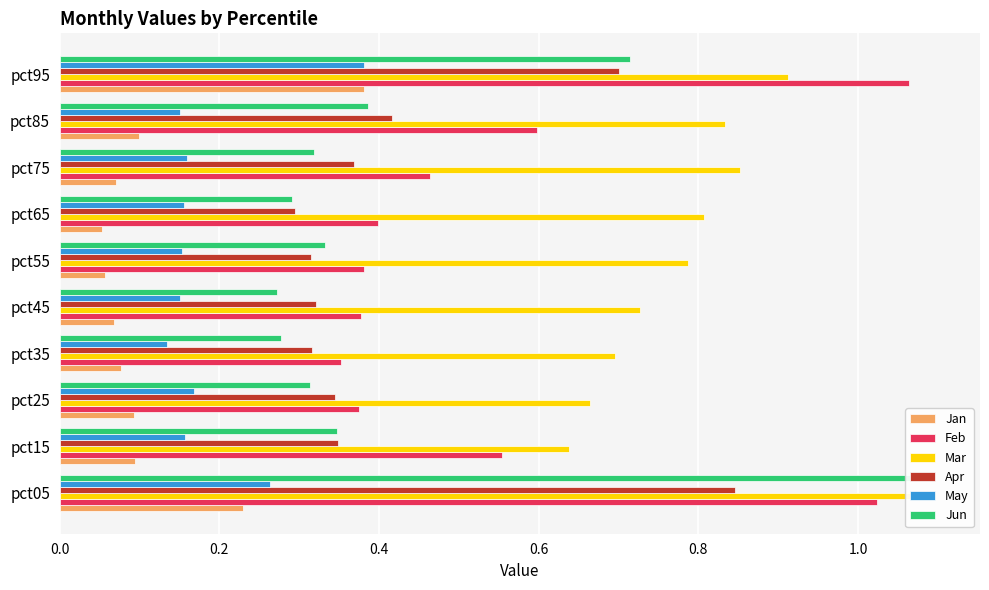

What is the value of the Apr bar at the 7th from the left?

0.3